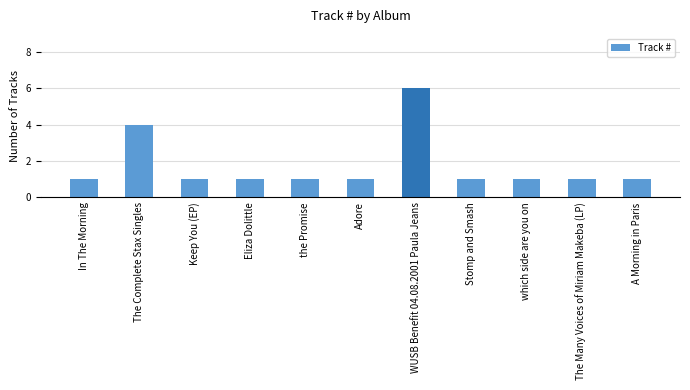

Which category has the highest value across all series?

WUSB Benefit 04.08.2001 Paula Jeans